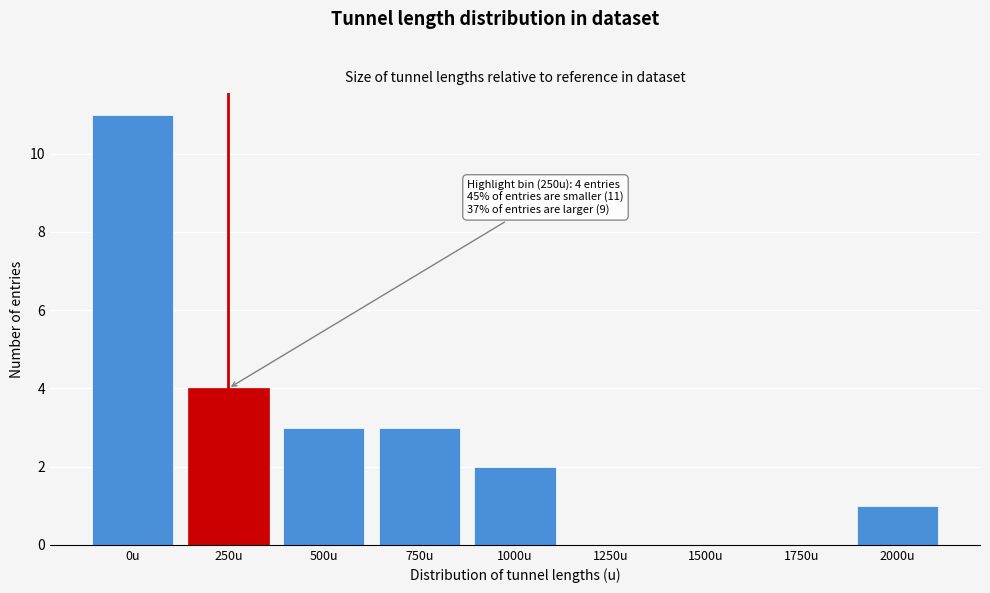

Reading right to left, extract all data points from this chart.

2000u=1	1750u=0	1500u=0	1250u=0	1000u=2	750u=3	500u=3	250u=4	0u=11